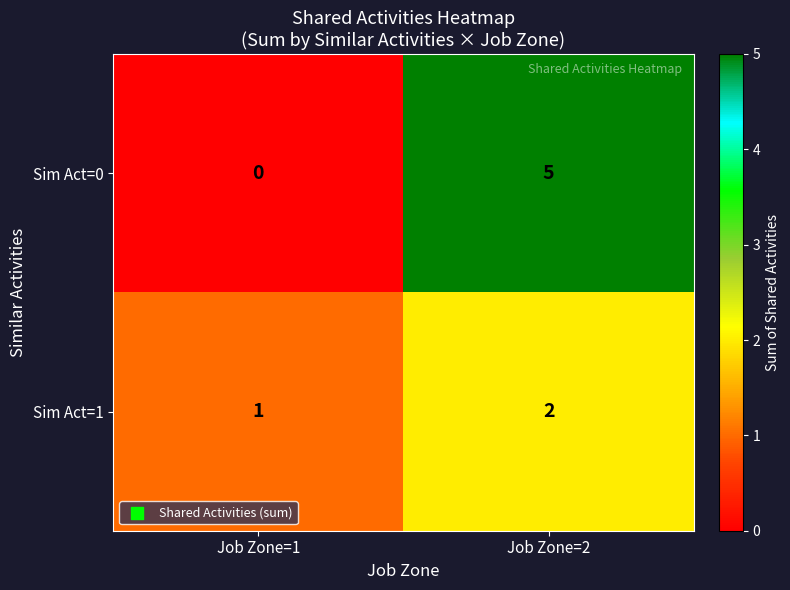

At which category does the chart reach its minimum across all series?

Job Zone=1